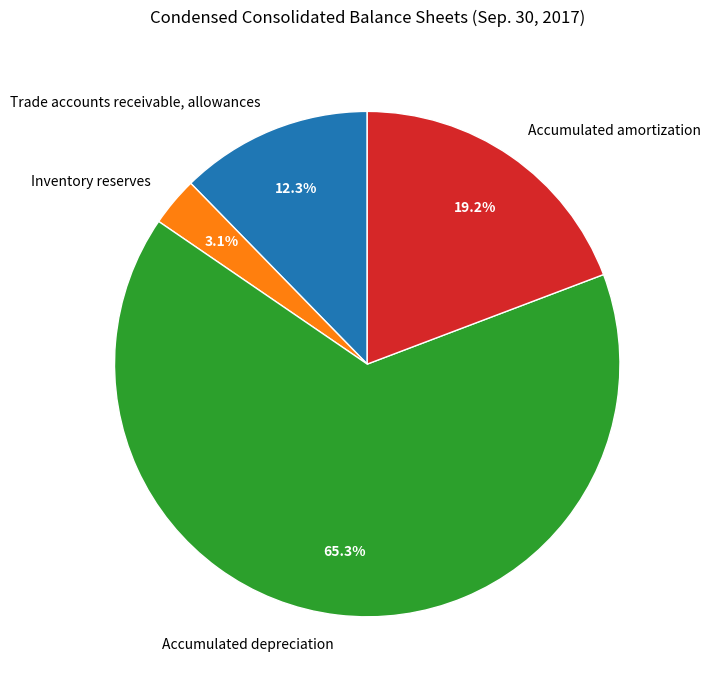

How many segments does this pie chart have?

4